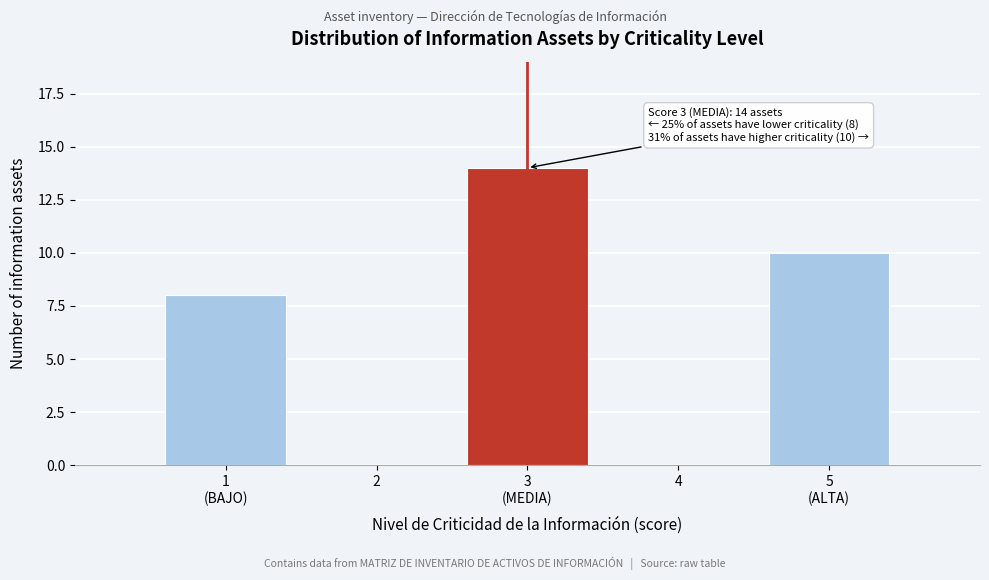

True or false: the data shows -6 at 4.

False